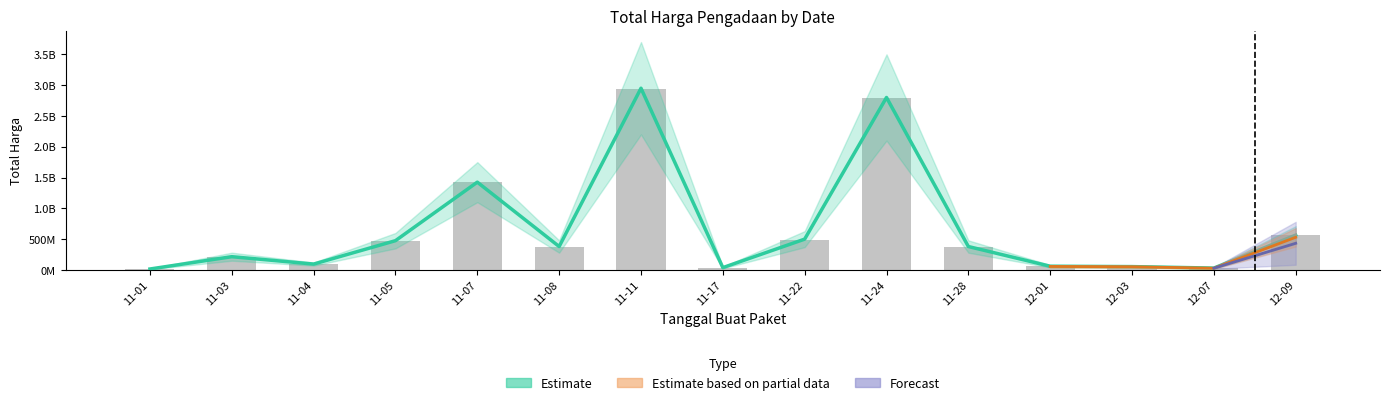

The chart shows a value of 27412000 at 12-07. True or false?

True